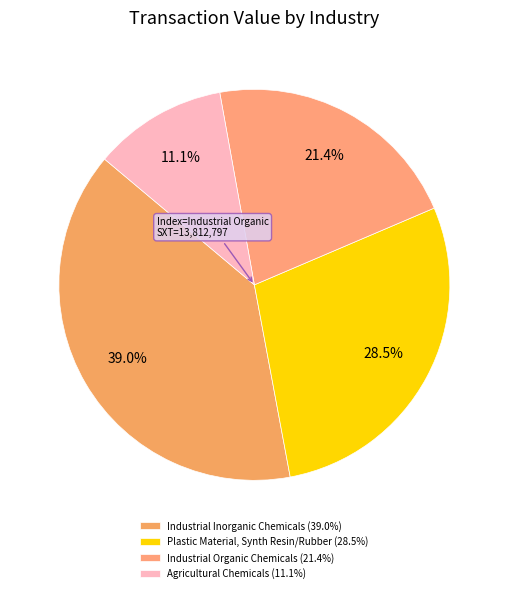

What is the change in value from Industrial Inorganic Chemicals to Agricultural Chemicals?

-18055403